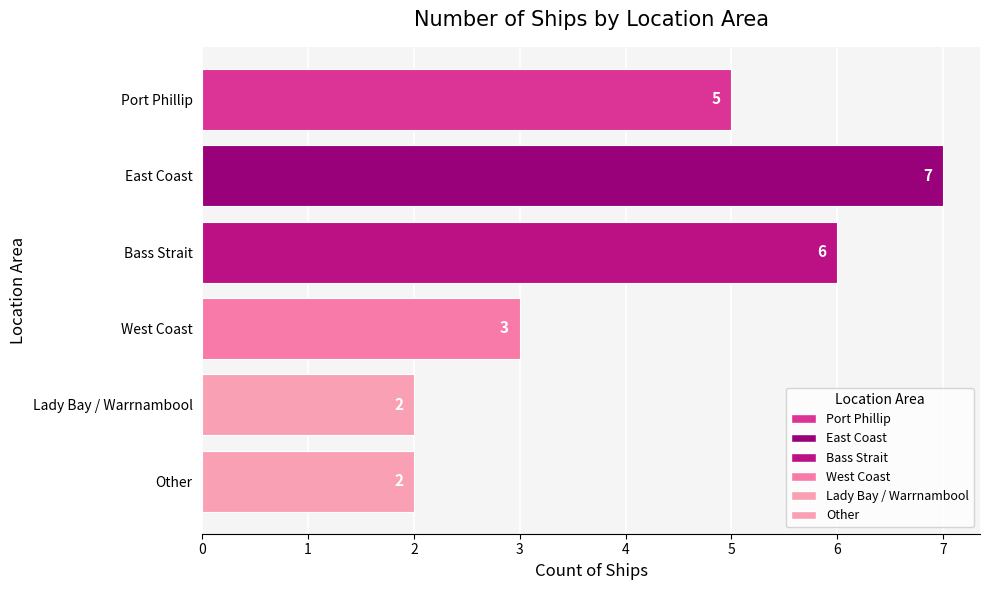

Reading top to bottom, transcribe all the data shown in this chart.

Port Phillip=5	East Coast=7	Bass Strait=6	West Coast=3	Lady Bay / Warrnambool=2	Other=2